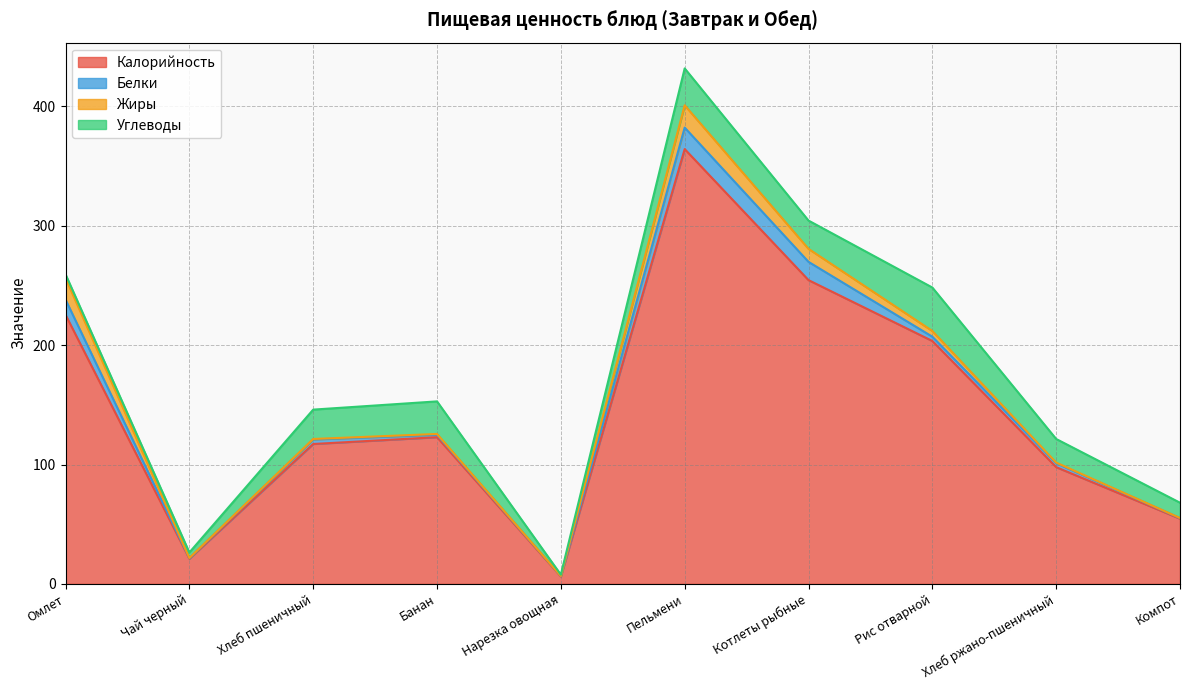

At which label does Калорийность reach its peak?

Пельмени